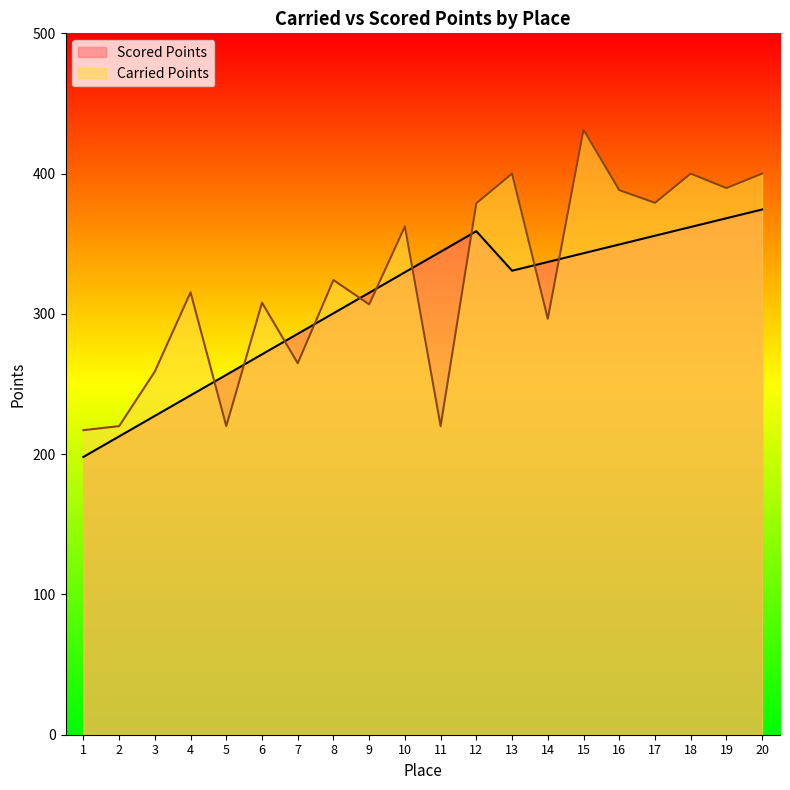

Which series has the largest total across all categories?

Carried Points